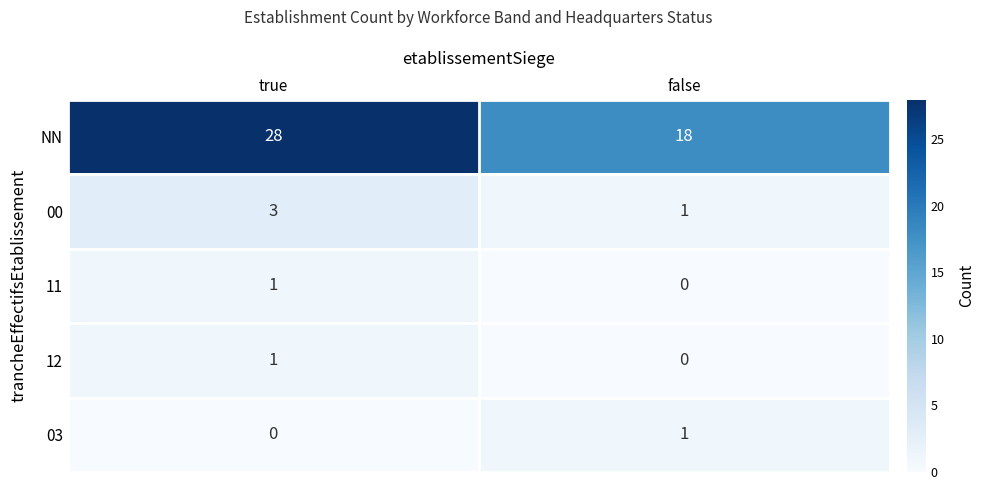

At which category does the chart reach its peak across all series?

true